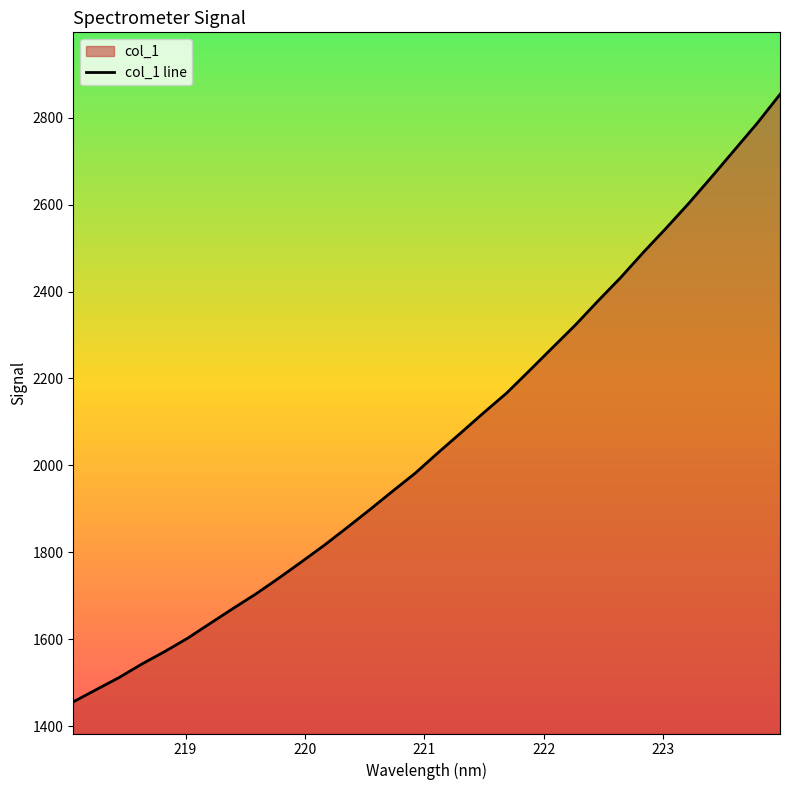

What is the difference between the maximum and minimum values?

1397.4